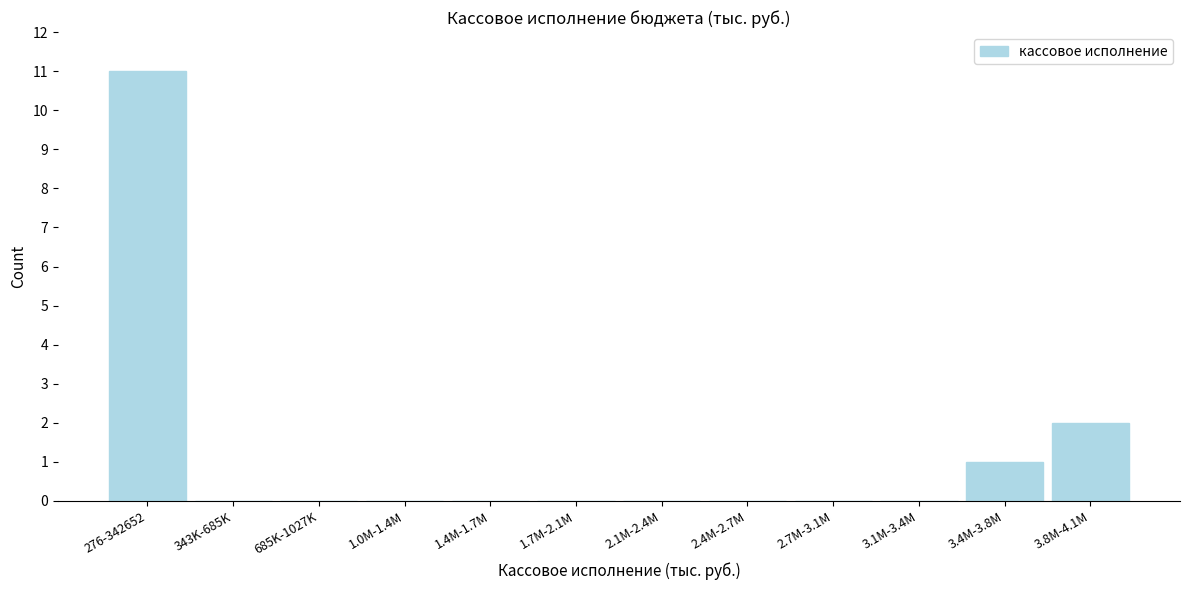

Reading left to right, extract all data points from this chart.

276-342652=11	343K-685K=0	685K-1027K=0	1.0M-1.4M=0	1.4M-1.7M=0	1.7M-2.1M=0	2.1M-2.4M=0	2.4M-2.7M=0	2.7M-3.1M=0	3.1M-3.4M=0	3.4M-3.8M=1	3.8M-4.1M=2